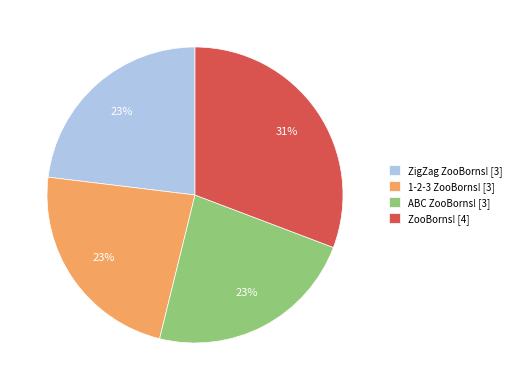

True or false: ABC ZooBorns! accounts for 23% of the total.

True